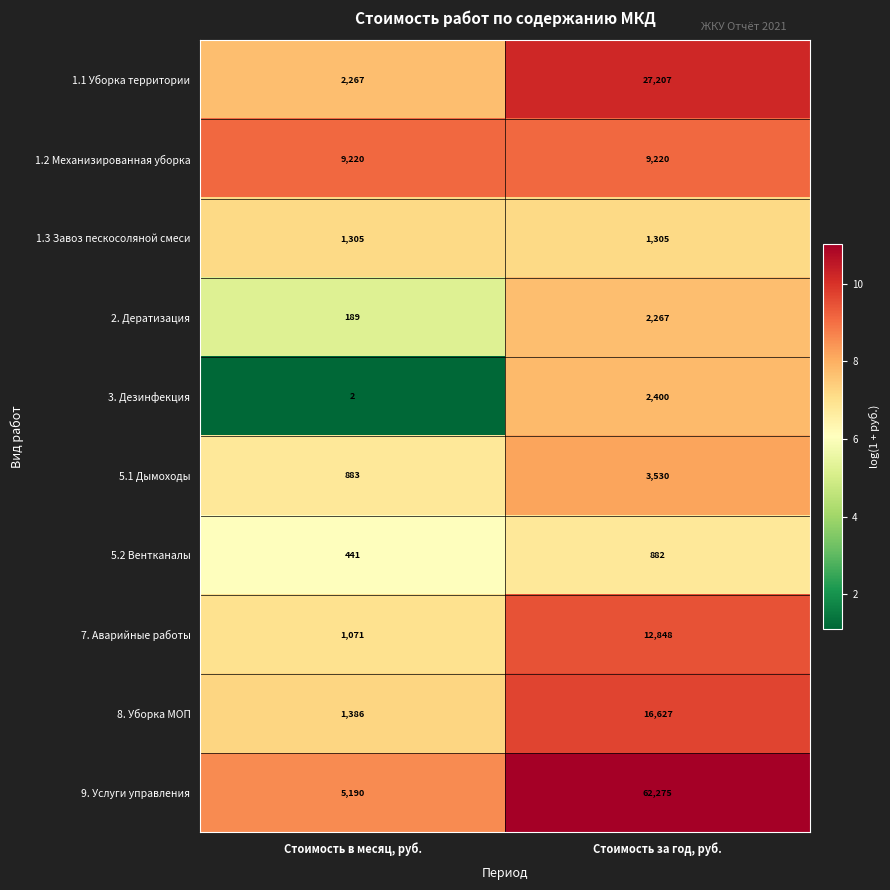

Reading left to right, extract all data points from this chart.

1.1 Уборка территории: 2267	27207
1.2 Механизированная уборка: 9220	9220
1.3 Завоз пескосоляной смеси: 1305	1305
2. Дератизация: 189	2267
3. Дезинфекция: 2	2400
5.1 Дымоходы: 883	3530
5.2 Вентканалы: 441	882
7. Аварийные работы: 1071	12848
8. Уборка МОП: 1386	16627
9. Услуги управления: 5190	62275